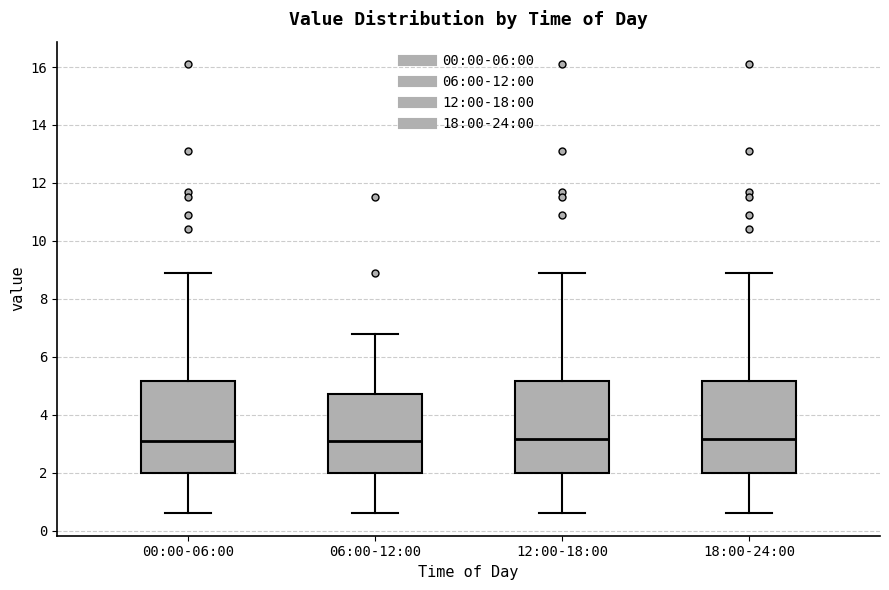

Where is the lower edge of the box for 00:00-06:00 on the y-axis? The values are not printed on the chart, so give them approximately, as read against the axis.

2.0